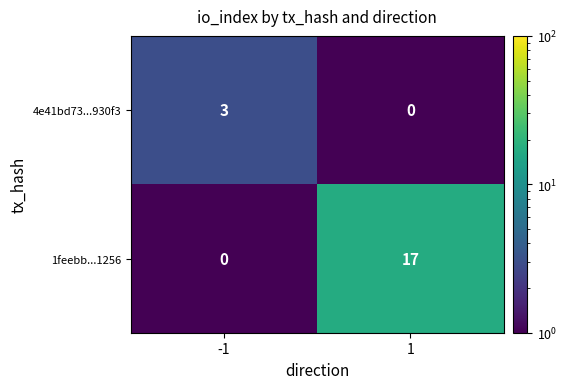

How many data points does each series have?

2